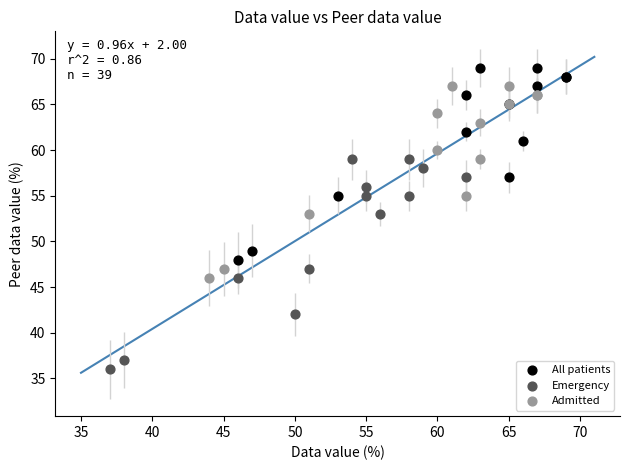

Which series contains the highest Y value?

All patients